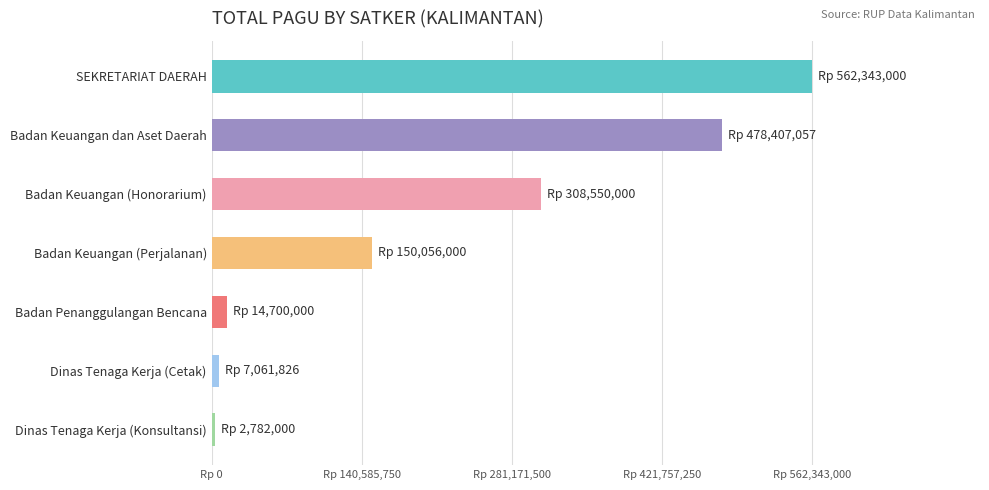

Are the bars horizontal?

Yes